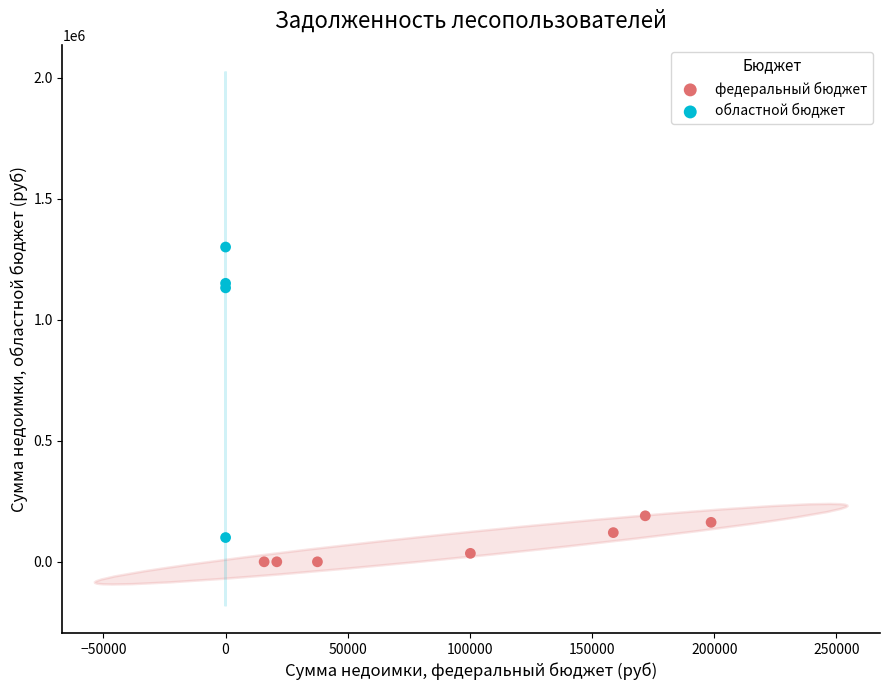

Which series contains the highest Y value?

областной бюджет